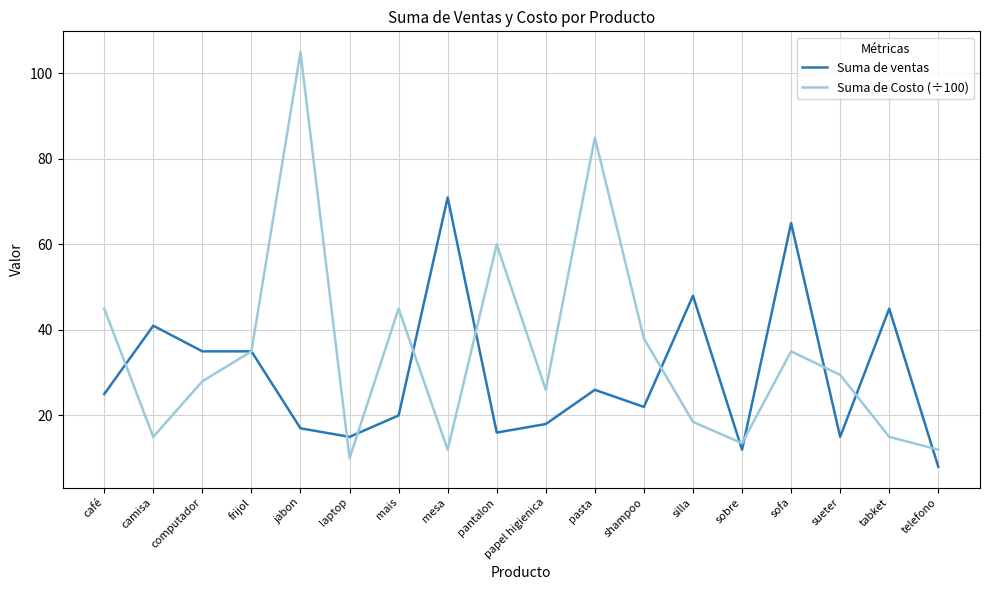

Rank the series by their average value, from highest to lowest.

Suma de Costo (÷100), Suma de ventas